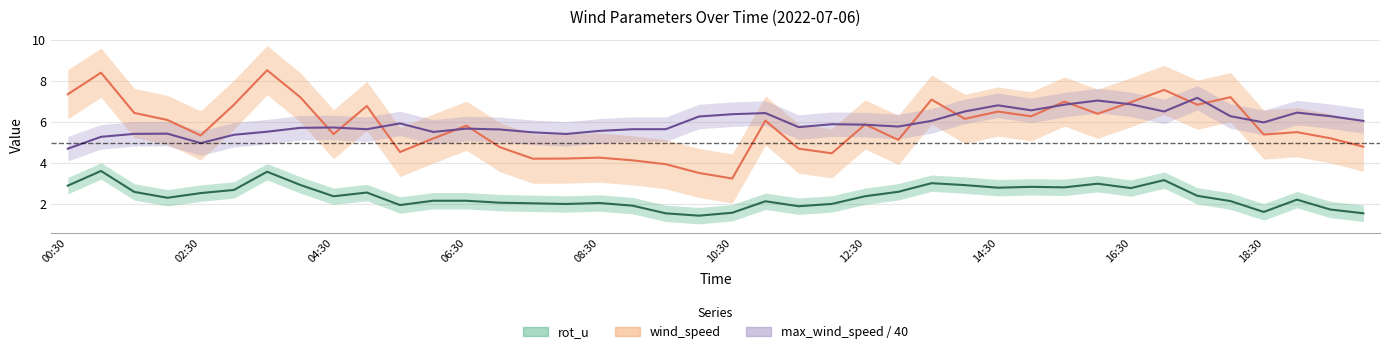

True or false: wind_speed and rot_u intersect in this chart.

False